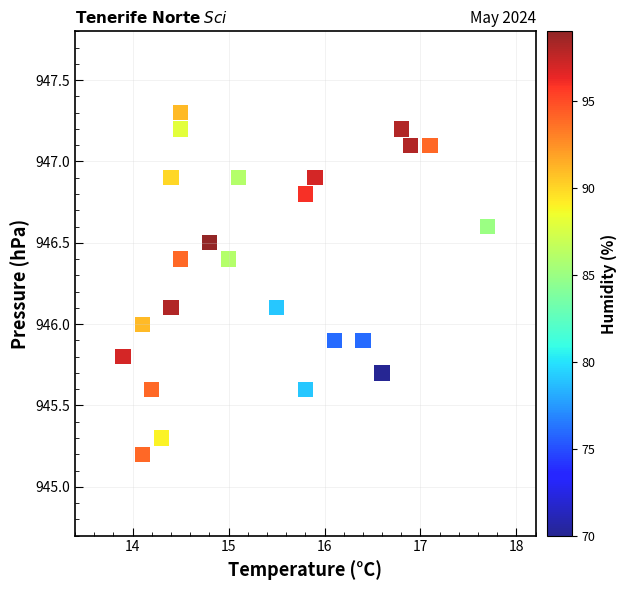

Count the number of points in this scatter plot.

24